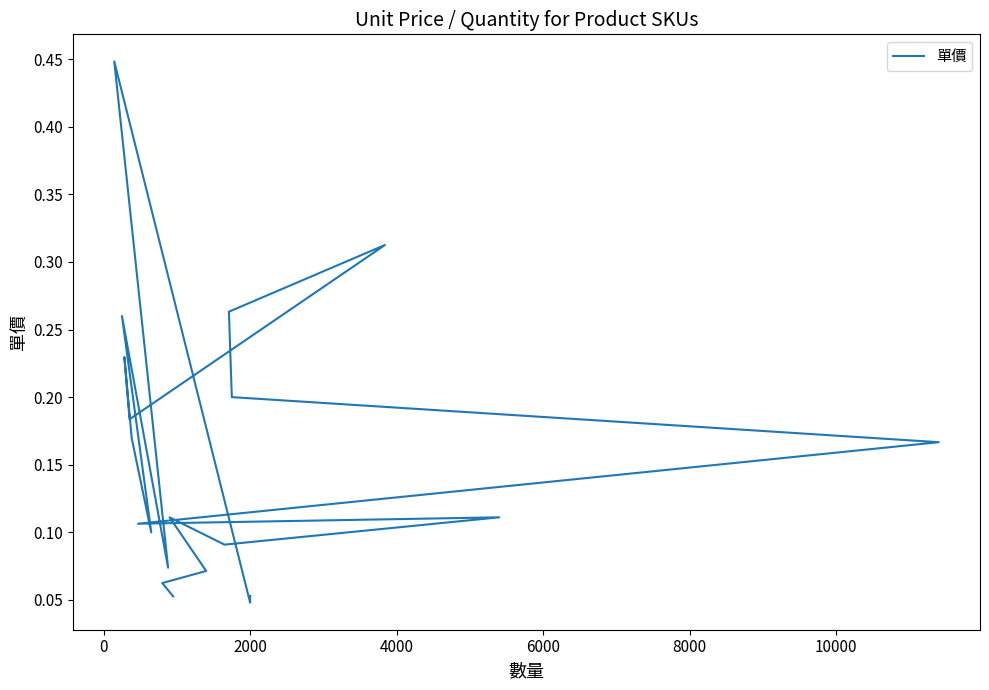

The value at −2000 is 0.0. True or false?

False